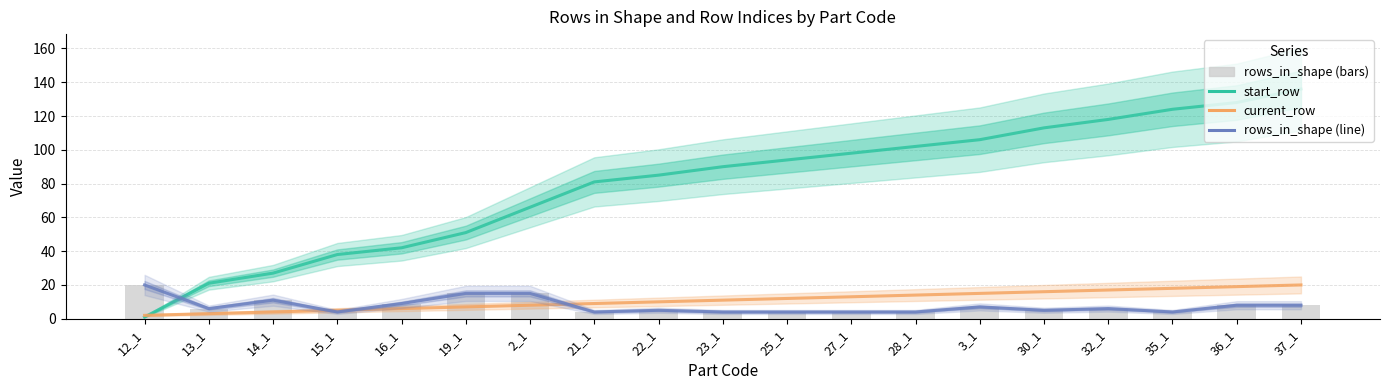

What position from the left is 15_1?

4